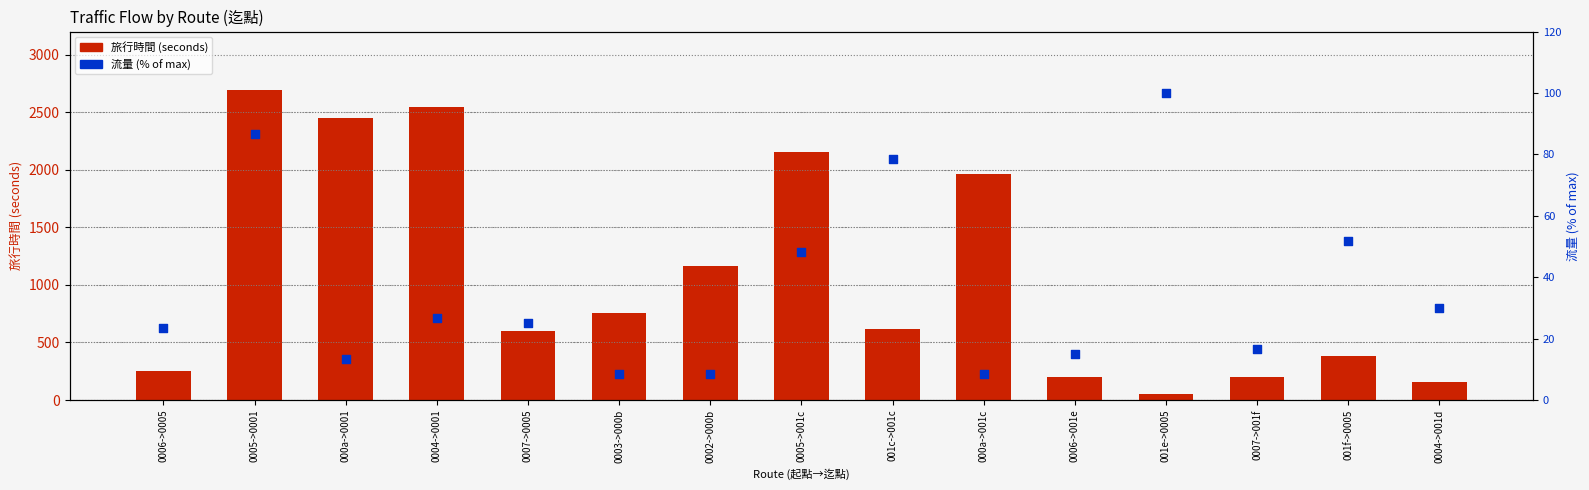

Is the value of 旅行時間 at 0007->0005 greater than the value of 流量 (normalized) at 0006->001e?

Yes